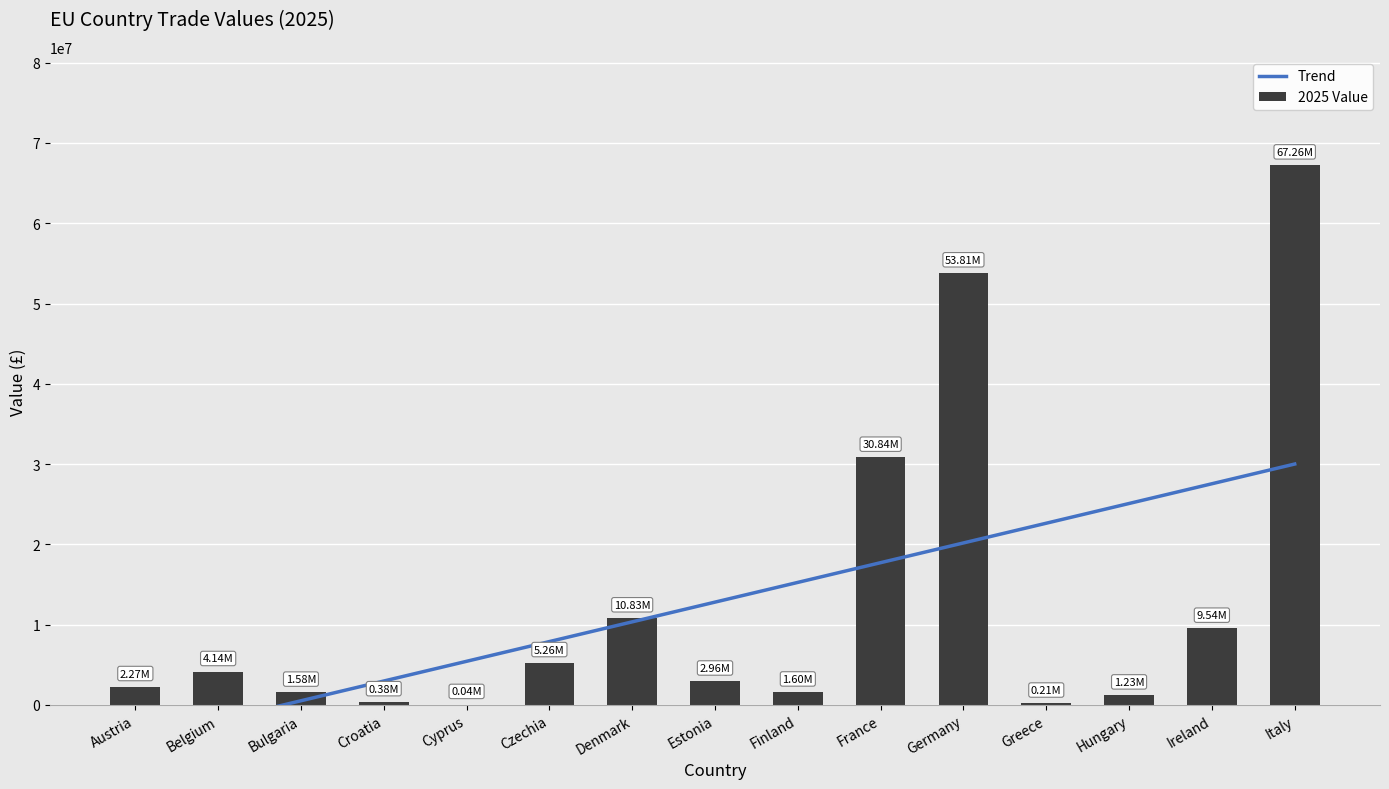

How many data points does each series have?

15